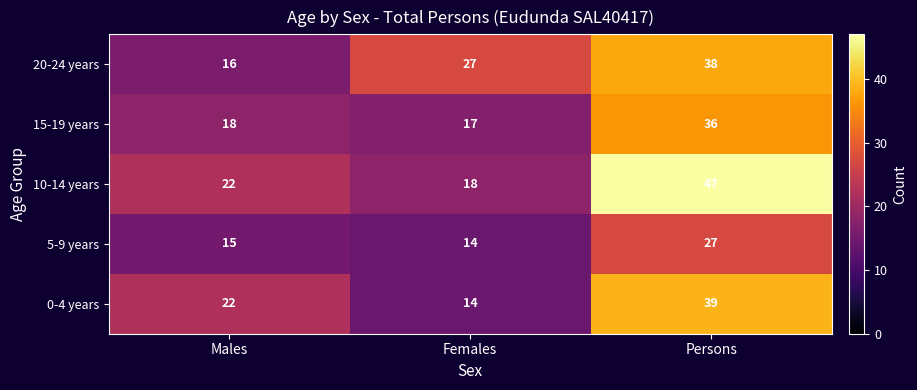

What is the smallest value displayed?

14